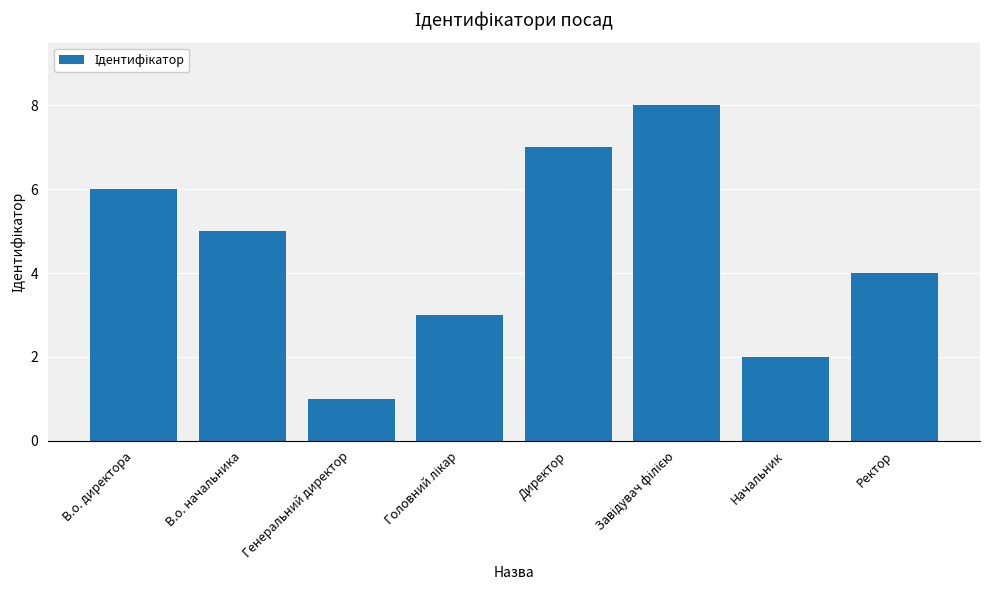

What is the difference between the second highest and minimum values?

6